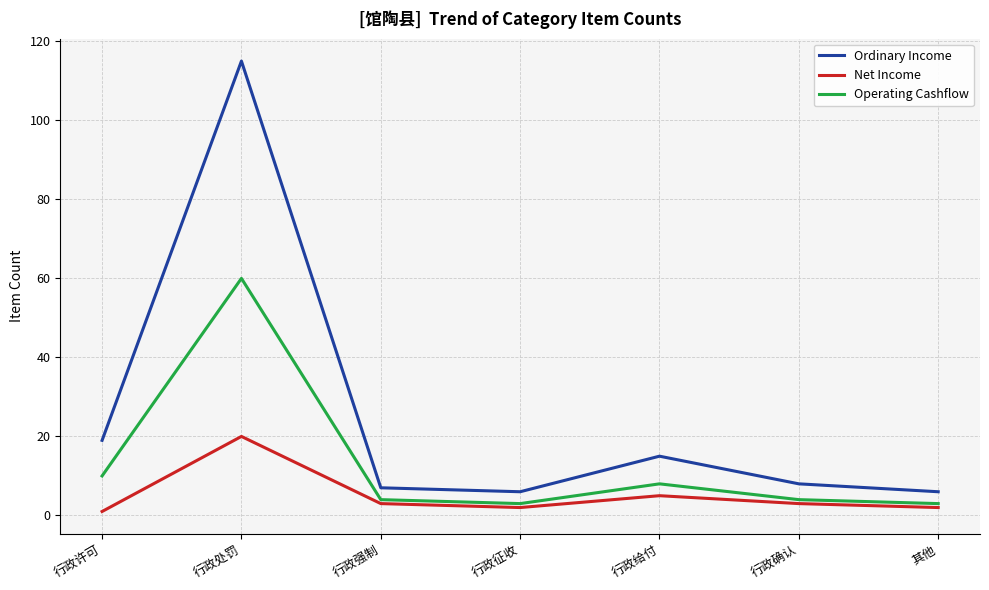

The Net Income series shows 20 at 行政处罚. True or false?

True